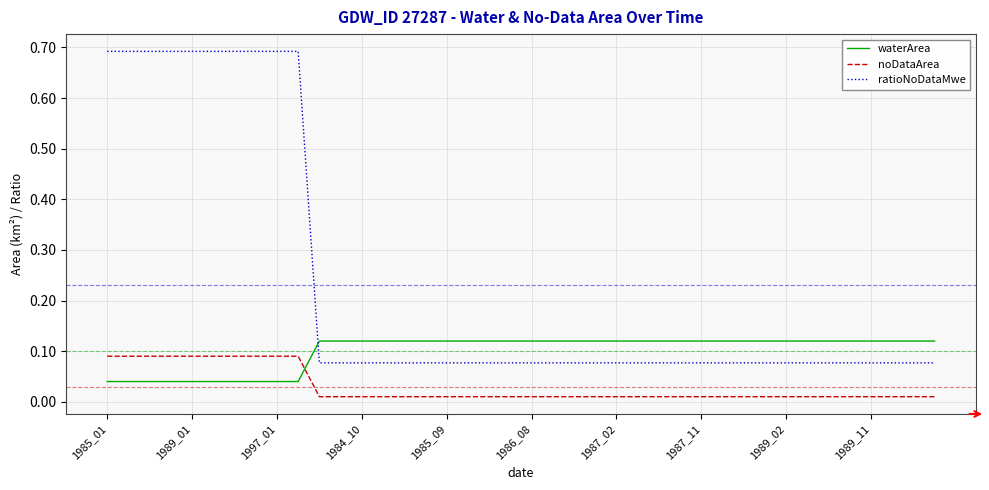

Which series has the largest range (max minus min)?

ratioNoDataMwe